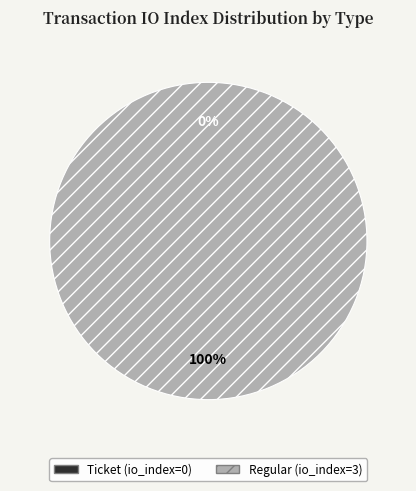

To the nearest percent, what is the difference between the Ticket (io_index=0) and Regular (io_index=3) slice percentages?

100%